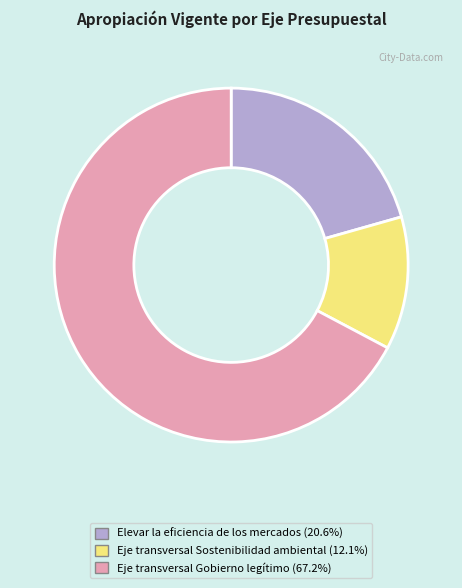

The Eje transversal Gobierno legítimo slice represents 67% of the pie. True or false?

True